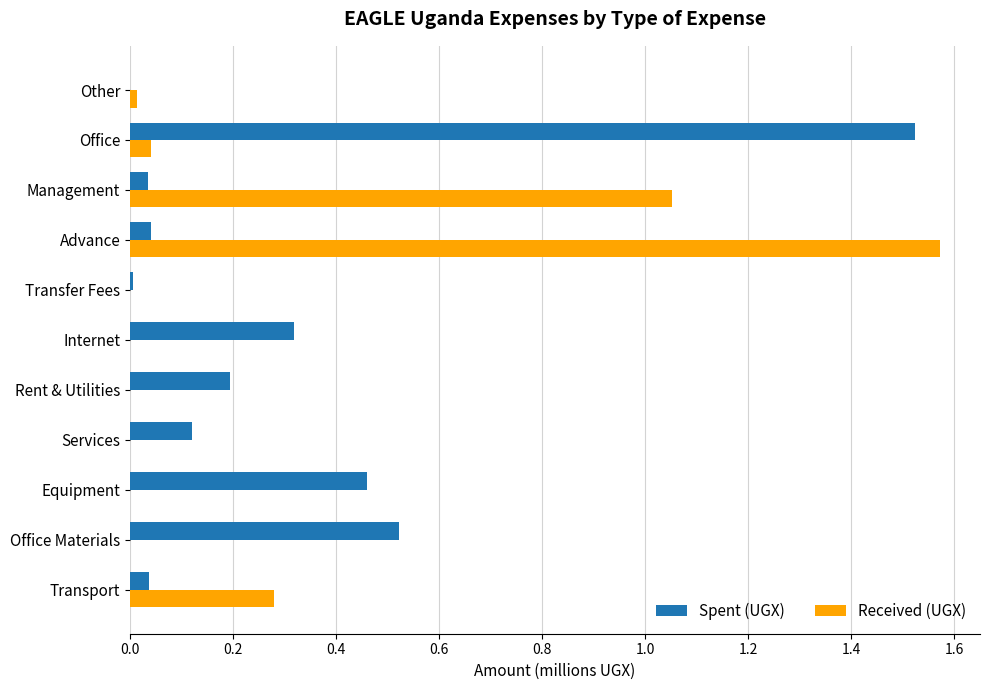

Is the value of Received (UGX) at Advance greater than the value of Spent (UGX) at Equipment?

Yes